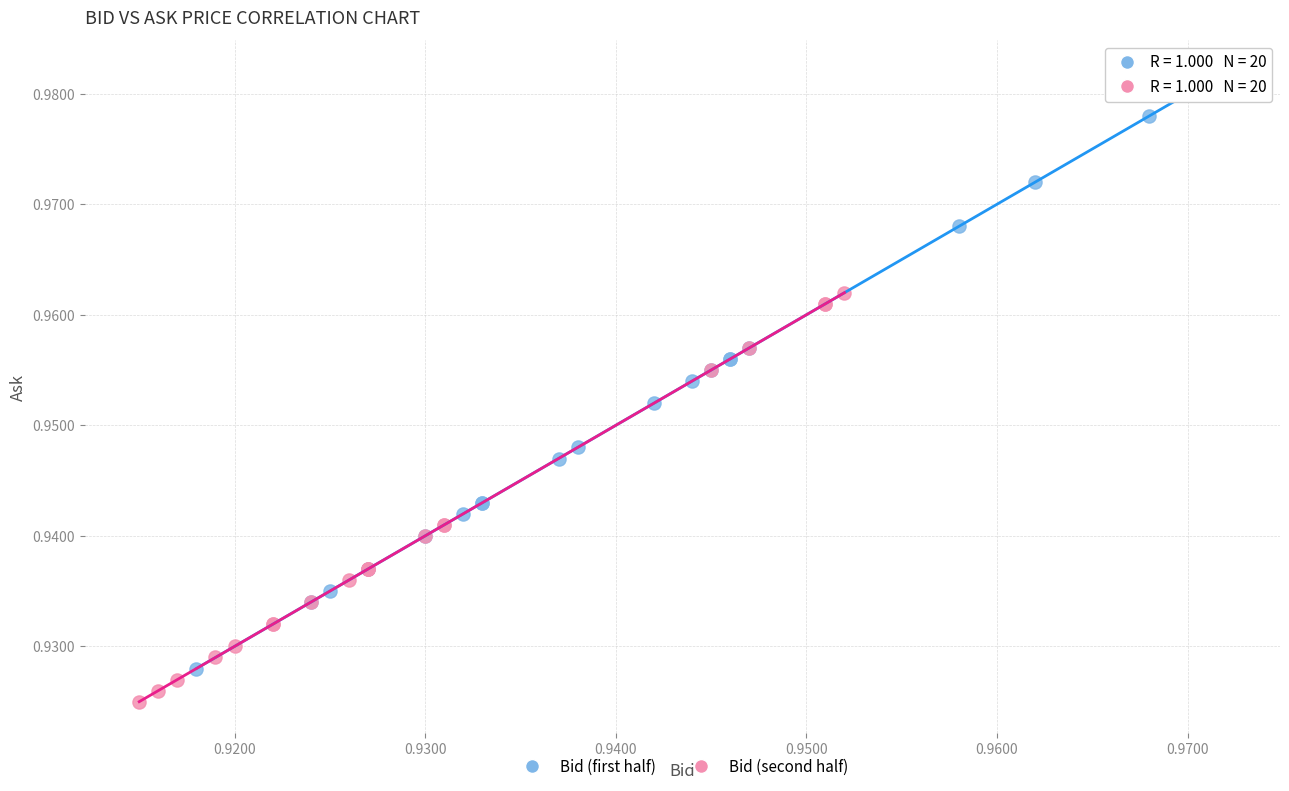

Which series contains the highest Y value?

Bid (first half)